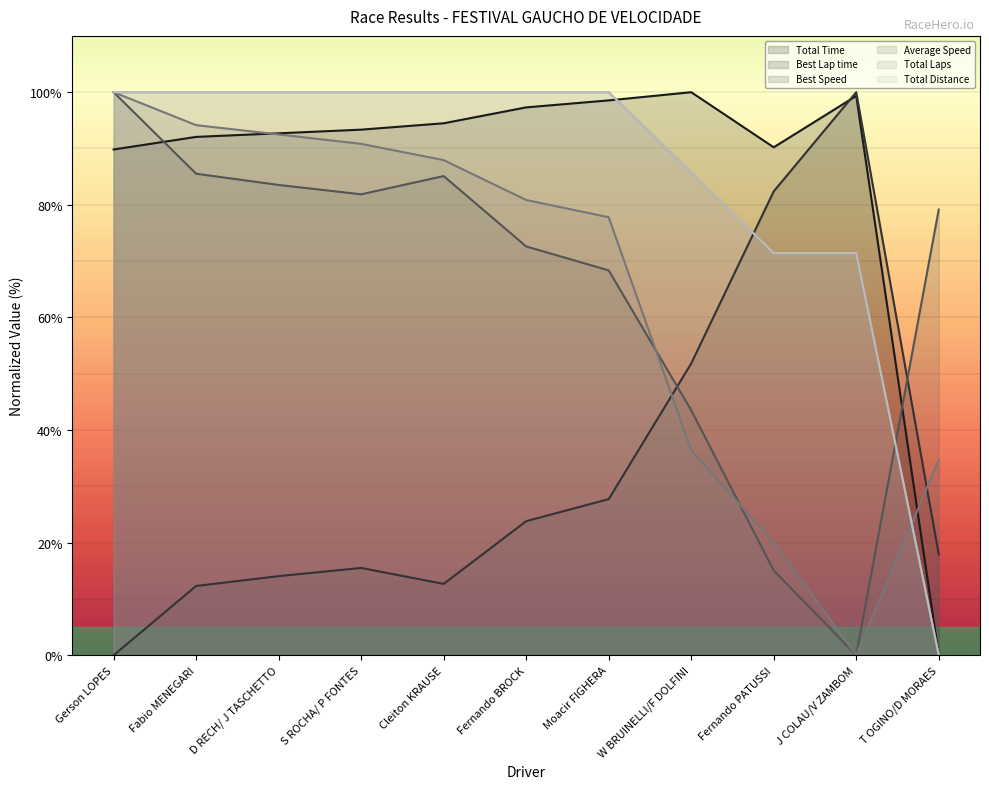

True or false: Best Lap time has a value of 51.8 at W BRUINELLI/F DOLFINI.

True